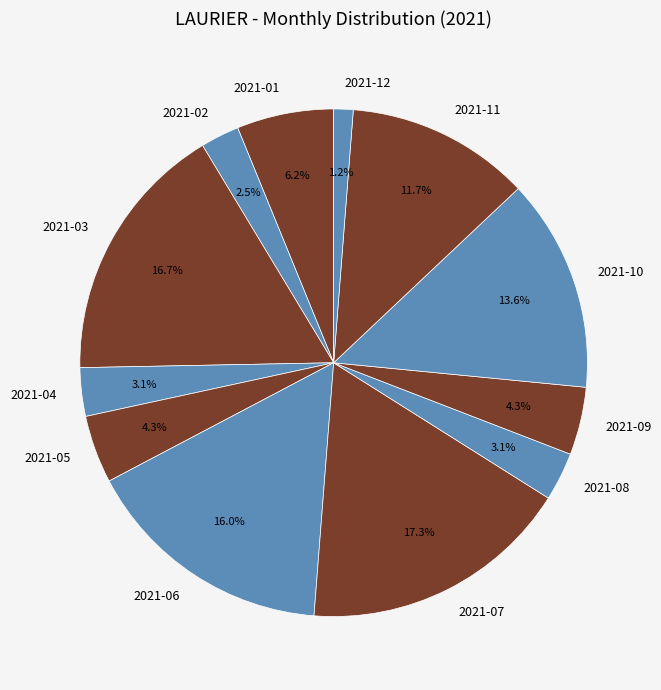

The 2021-02 slice represents 13% of the pie. True or false?

False